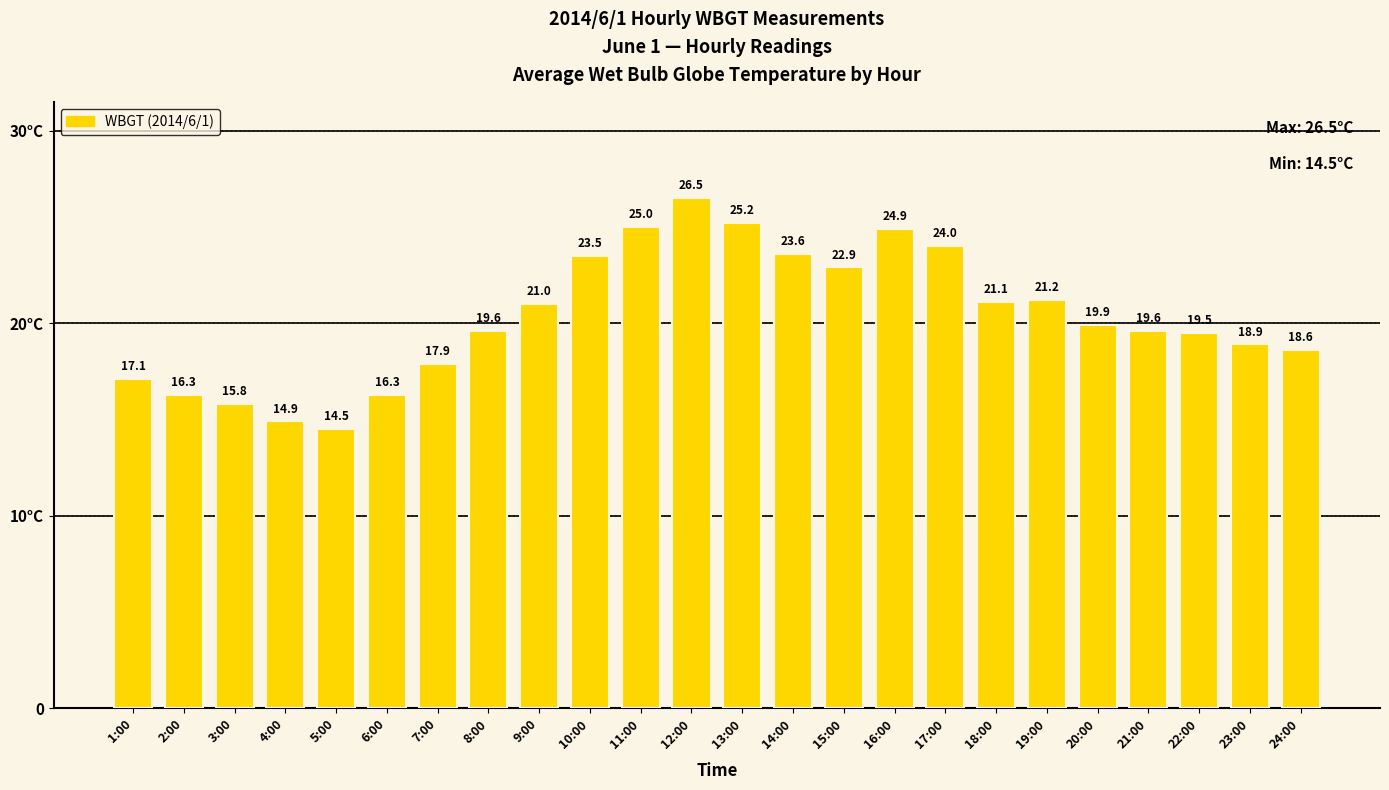

Read the value at 18:00.

21.1